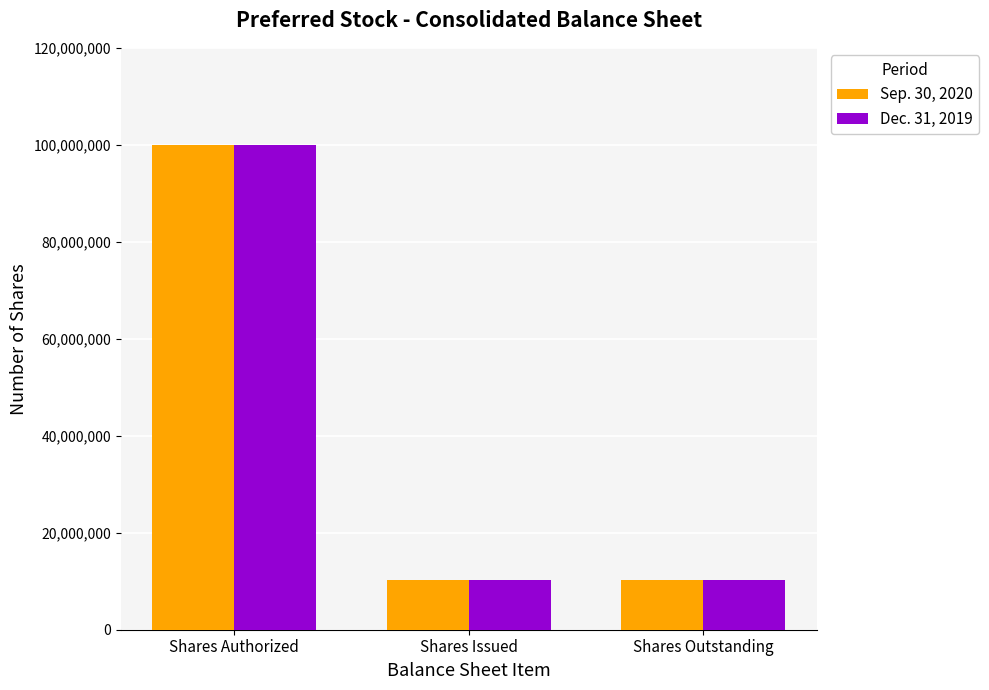

What is the label of the 2nd bar from the right?

Shares Issued